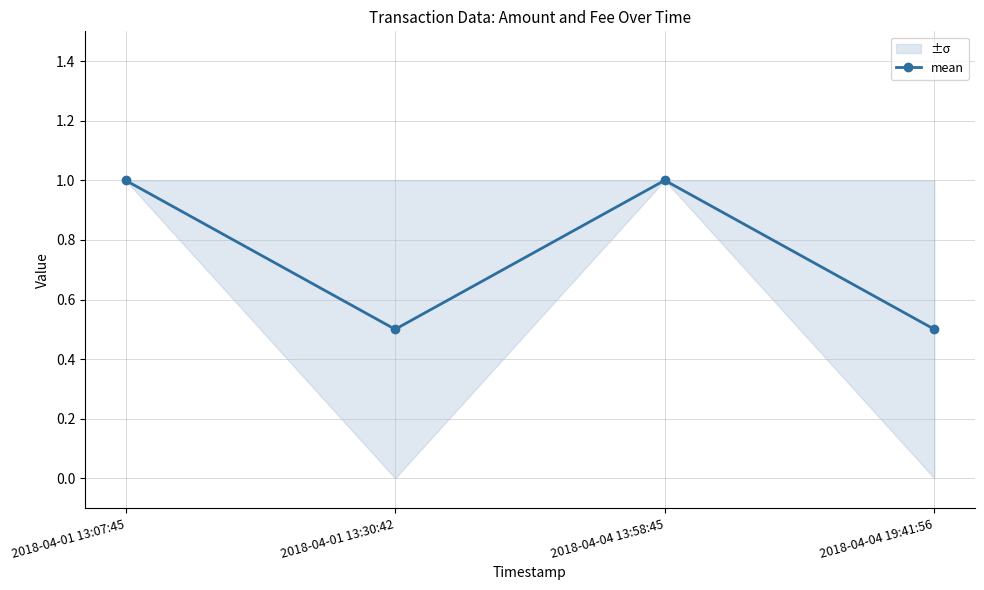

What is the difference between the maximum and second lowest values?

0.5